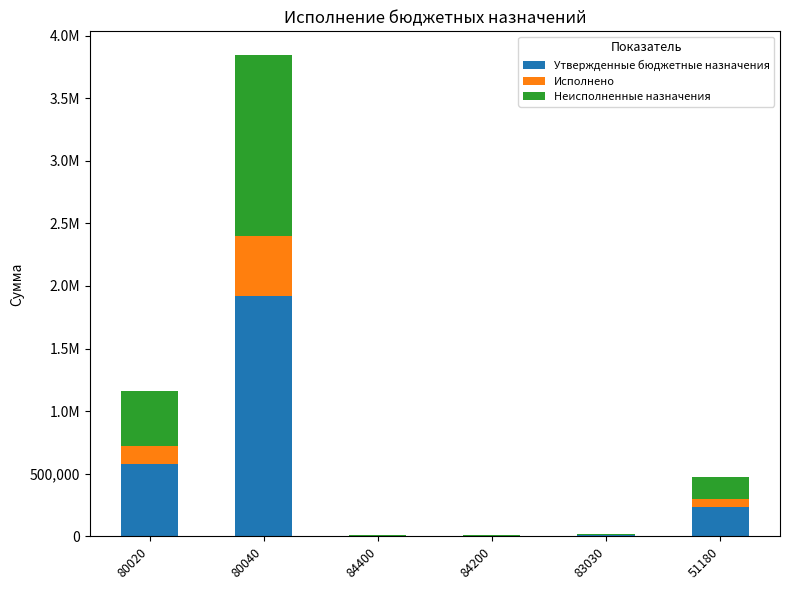

Are the bars horizontal?

No